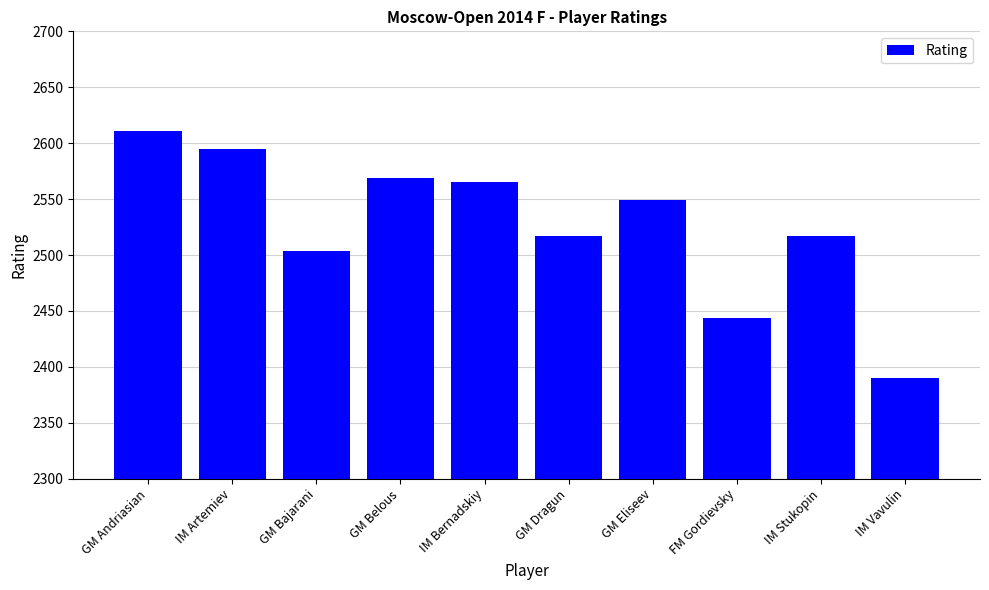

True or false: the data shows 3808 at GM Eliseev.

False